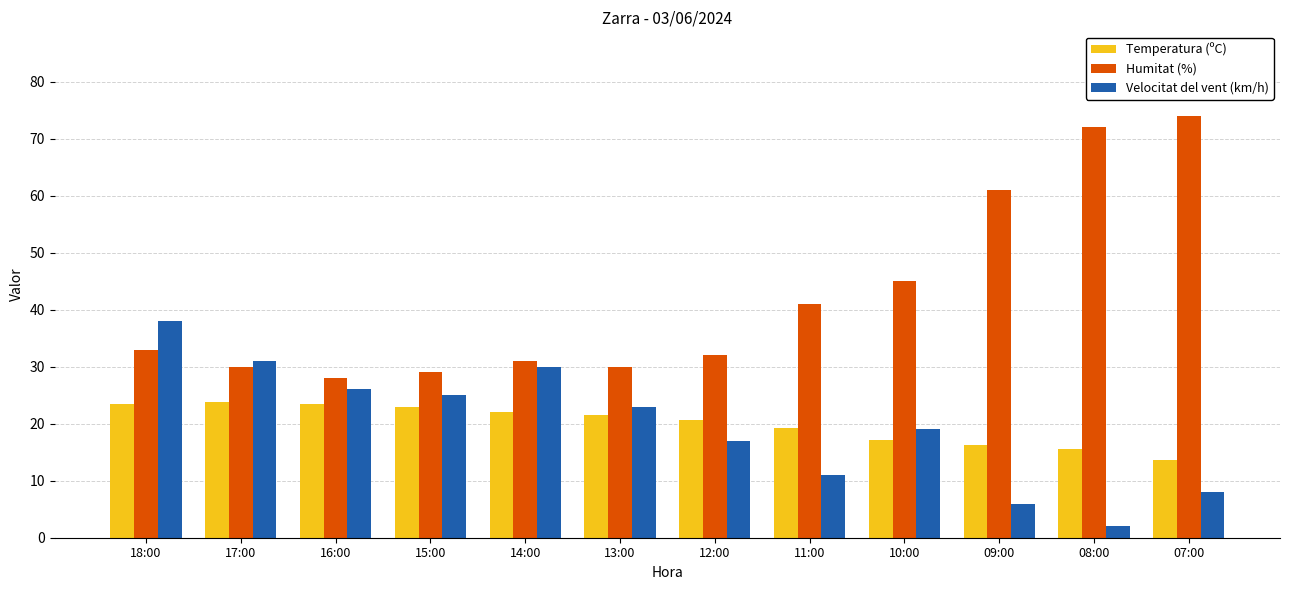

List the series in order of their peak value, highest first.

Humitat (%), Velocitat del vent (km/h), Temperatura (ºC)